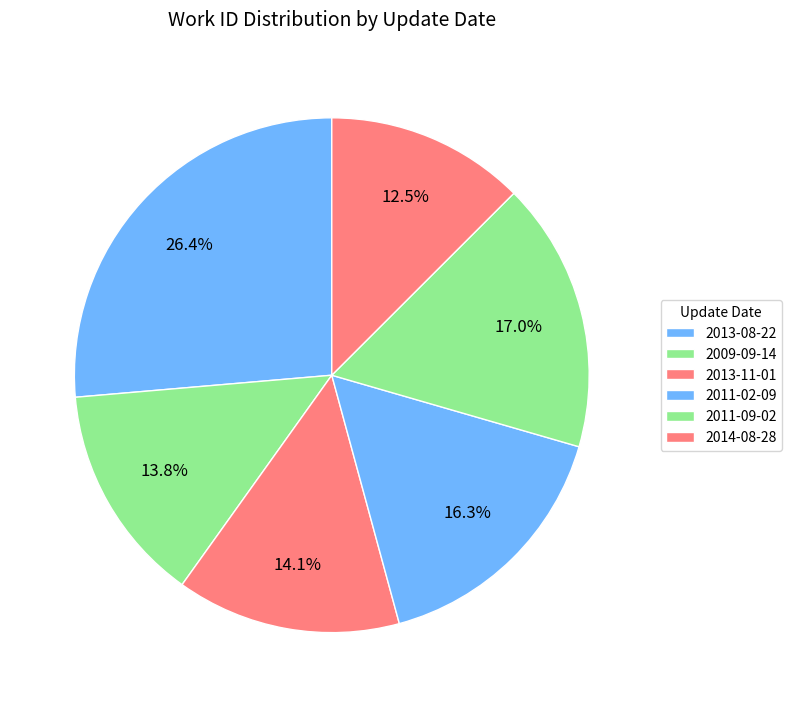

Count the number of slices in the pie.

6